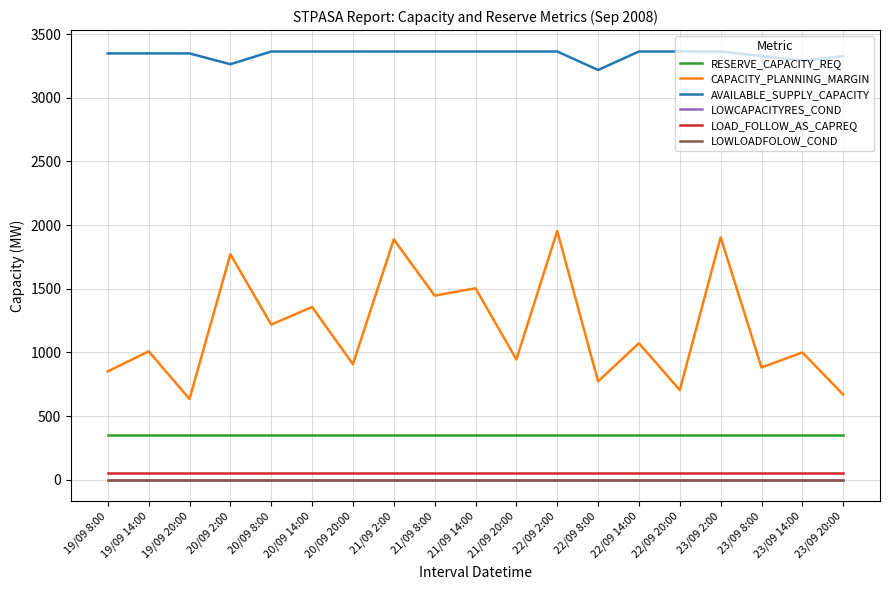

How many lines are shown in the chart?

6